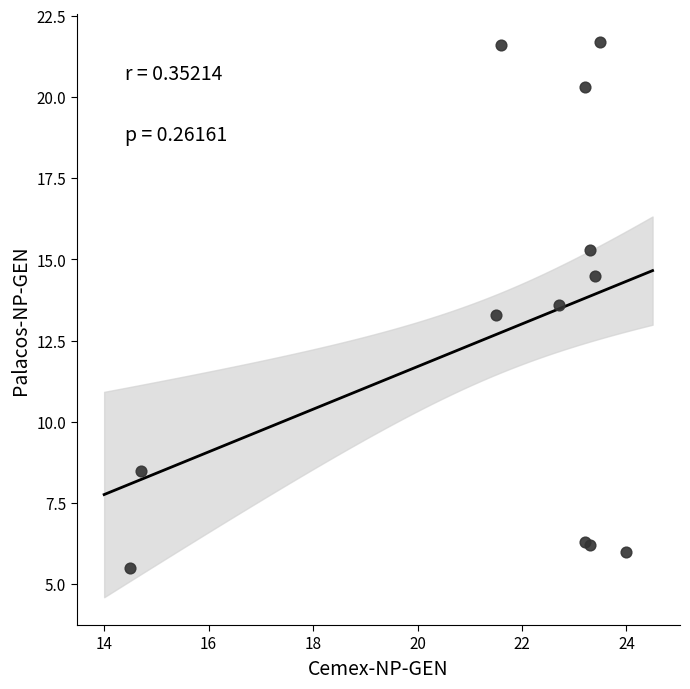

What Y value in the scatter plot is closest to 13?

13.3